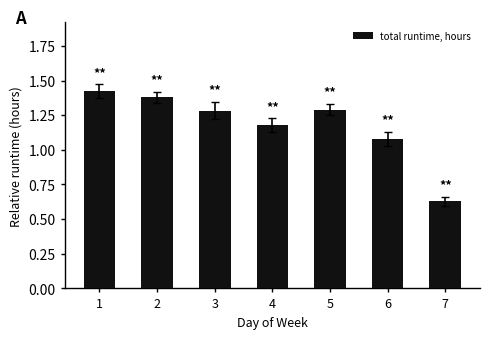

How many data points does each series have?

7